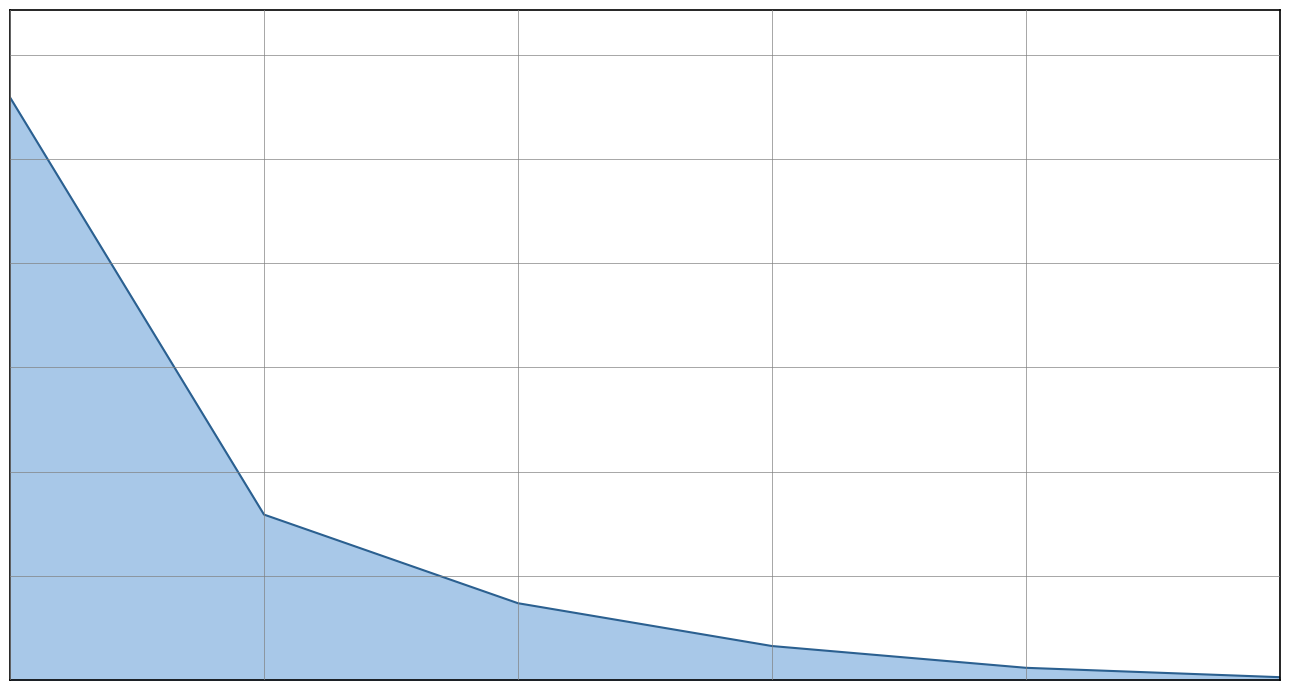

Does the chart display data point markers on the line(s)?

No